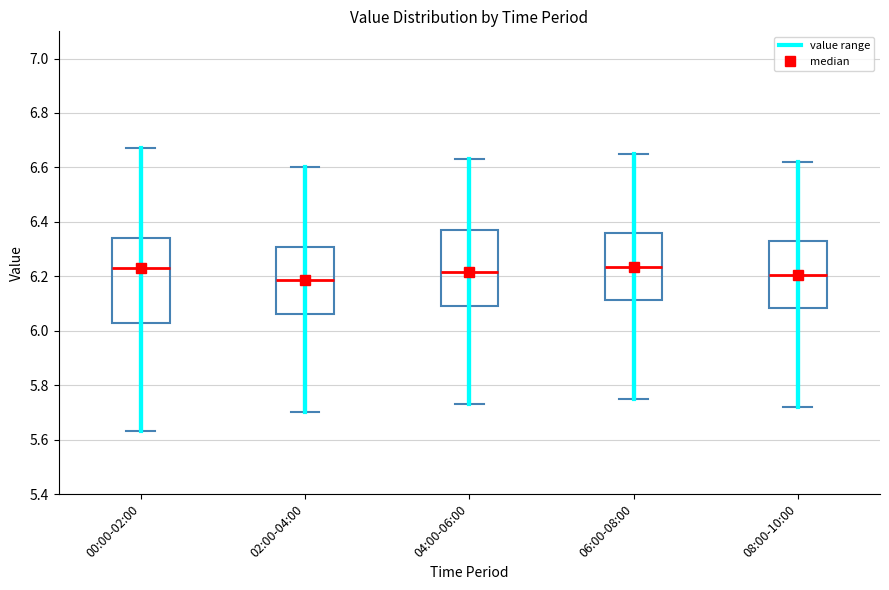

Reading left to right, transcribe this box plot: for each box, give where its median line is, the range the box spans, and where its two whiskers end, as read against the y-axis. The values are not printed on the chart, so give them approximately, as read against the axis.

00:00-02:00: median 6.24, box 6.04 to 6.34, whiskers 5.64 to 6.68
02:00-04:00: median 6.18, box 6.06 to 6.30, whiskers 5.70 to 6.60
04:00-06:00: median 6.22, box 6.10 to 6.38, whiskers 5.74 to 6.64
06:00-08:00: median 6.24, box 6.12 to 6.36, whiskers 5.76 to 6.66
08:00-10:00: median 6.20, box 6.08 to 6.34, whiskers 5.72 to 6.62